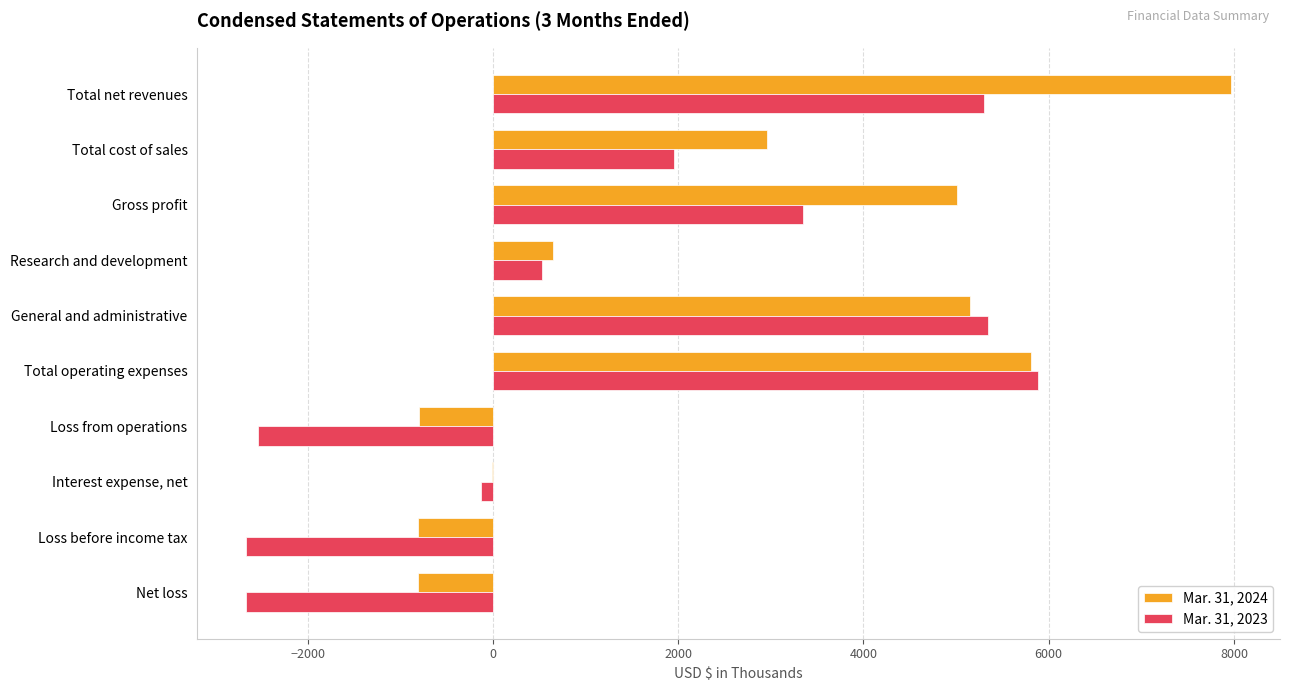

What are all the series names shown in the legend?

Mar. 31, 2024, Mar. 31, 2023